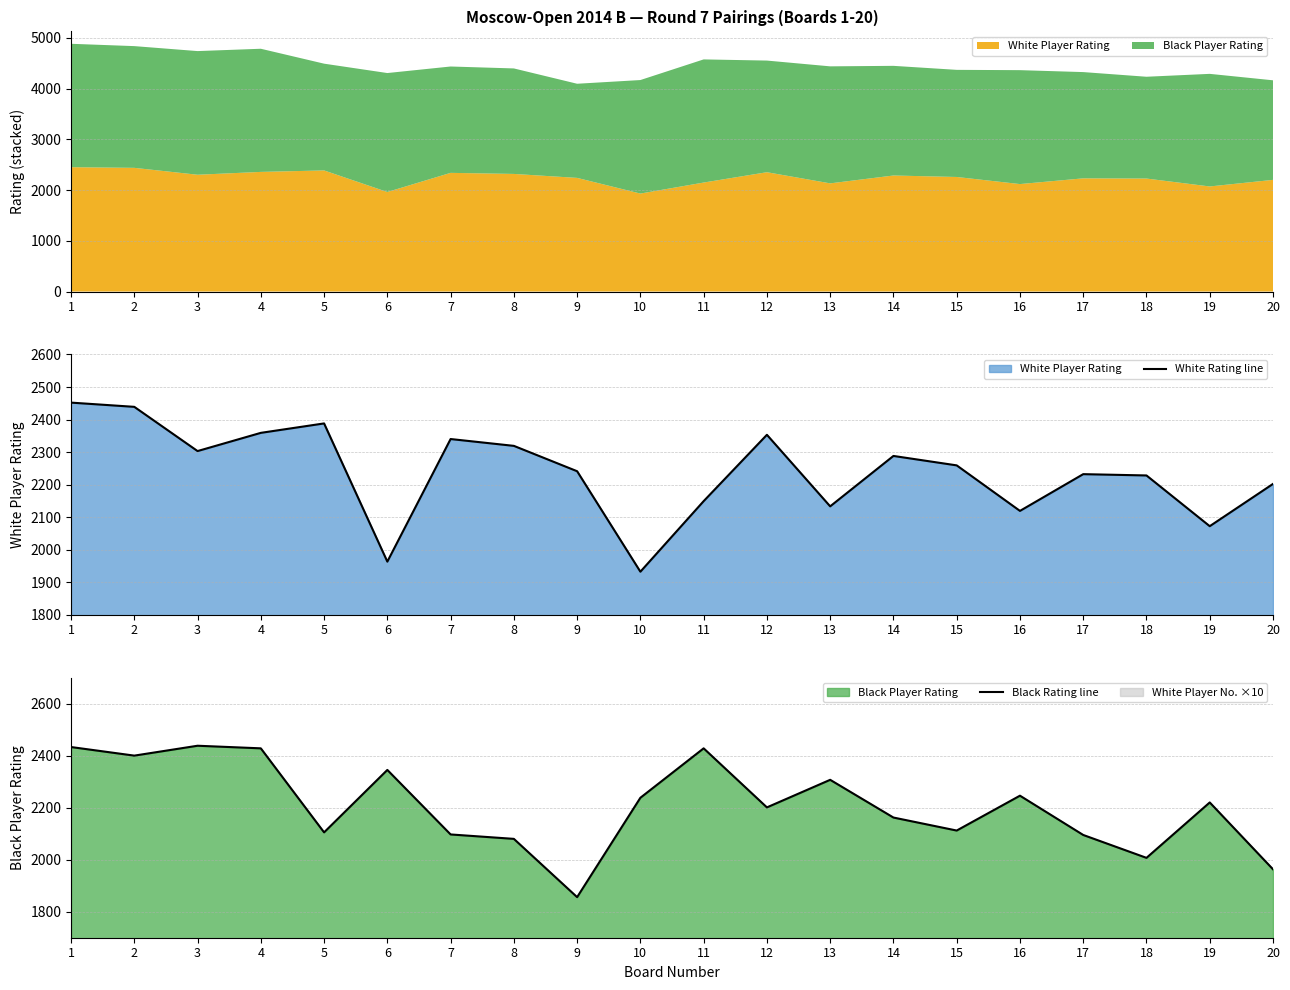

List the series in order of their peak value, highest first.

White Rating line, Black Rating line